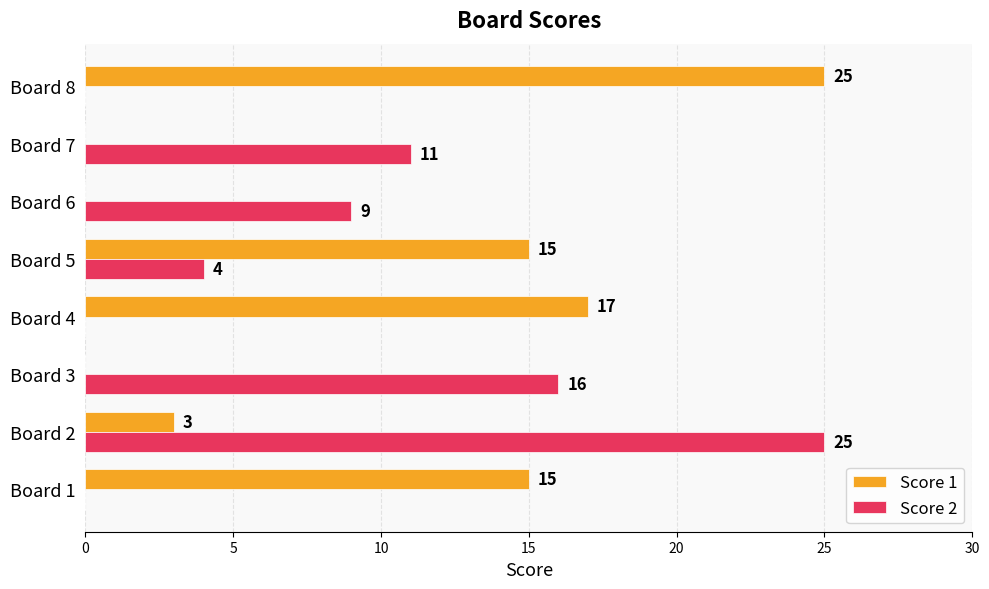

What is the total value across all series at Board 7?

11